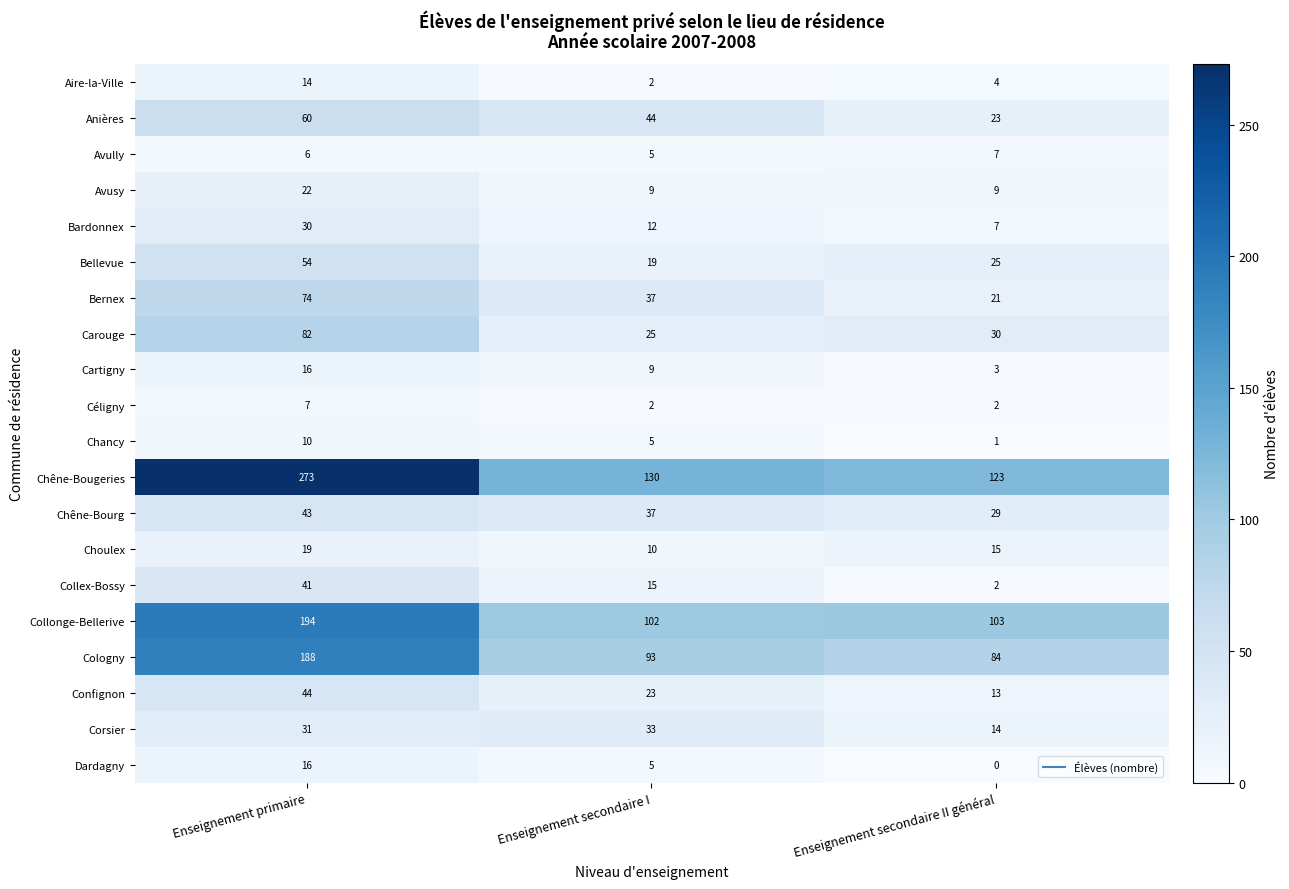

Which label corresponds to the smallest value in the chart?

Enseignement secondaire II général